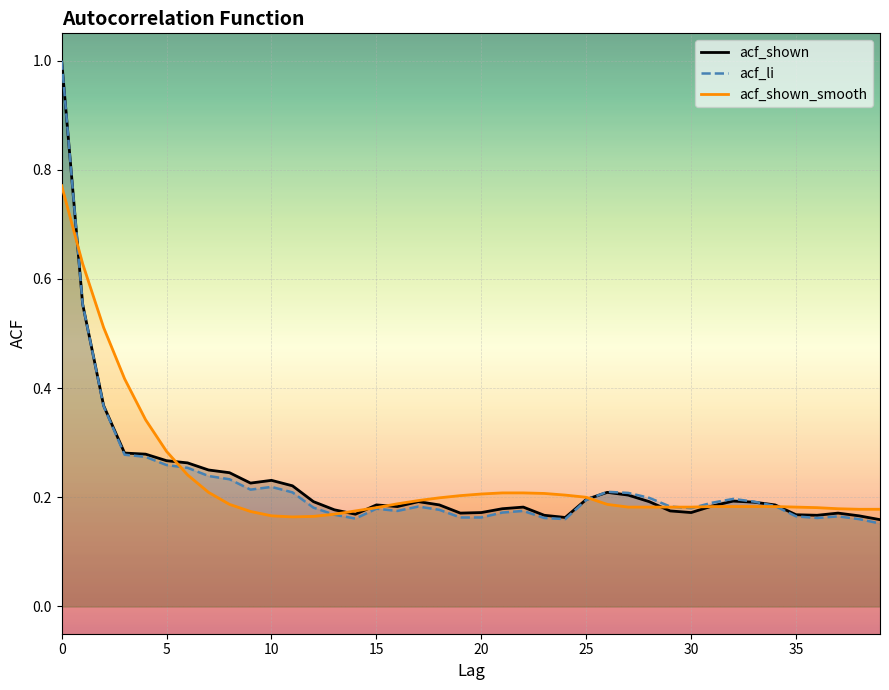

Rank the series by their maximum value, from highest to lowest.

acf_shown, acf_li, acf_shown_smooth